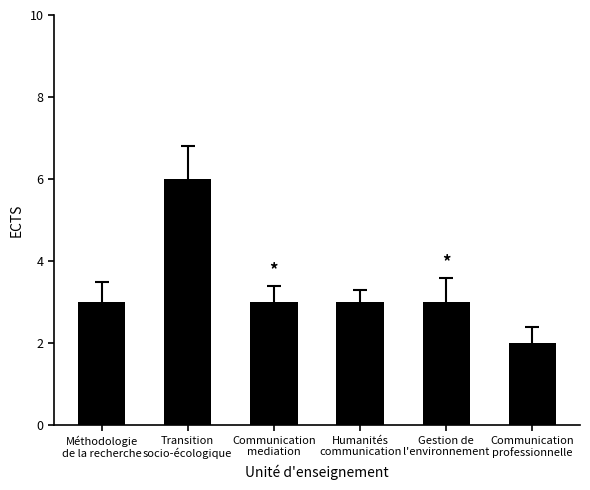

Does the chart contain any negative values?

No